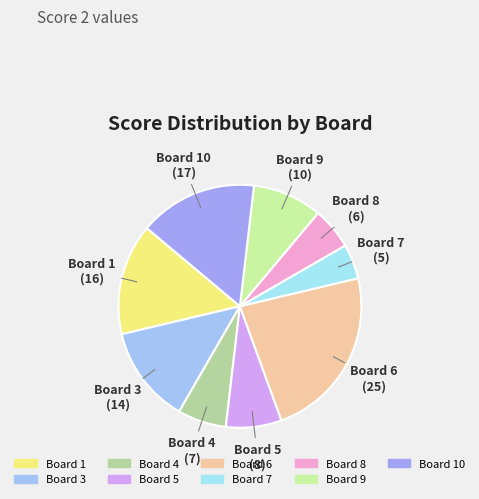

How many slices are in this pie chart?

9